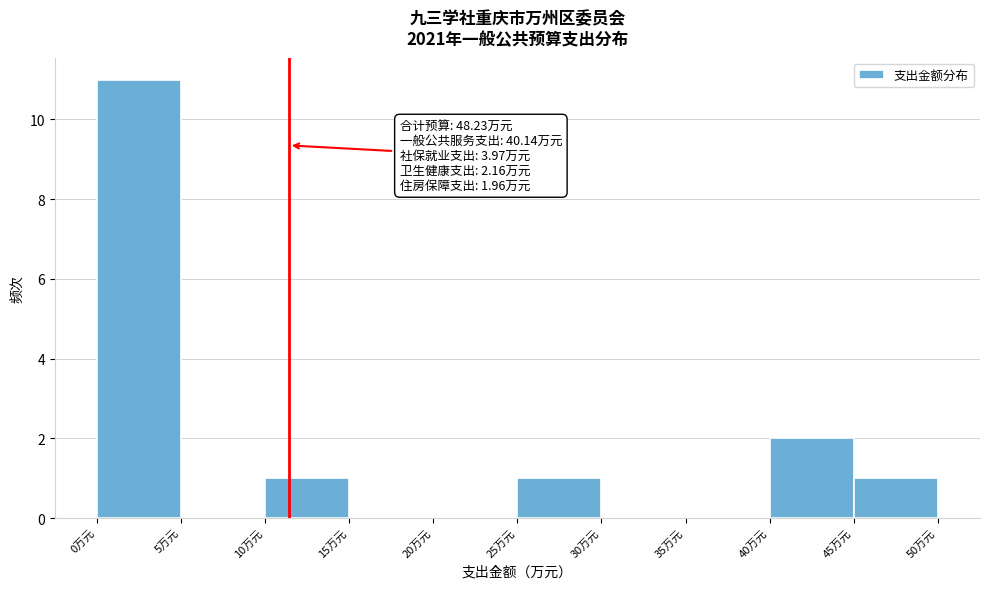

Over which range of the x-axis is the bar tallest?

0 to 5